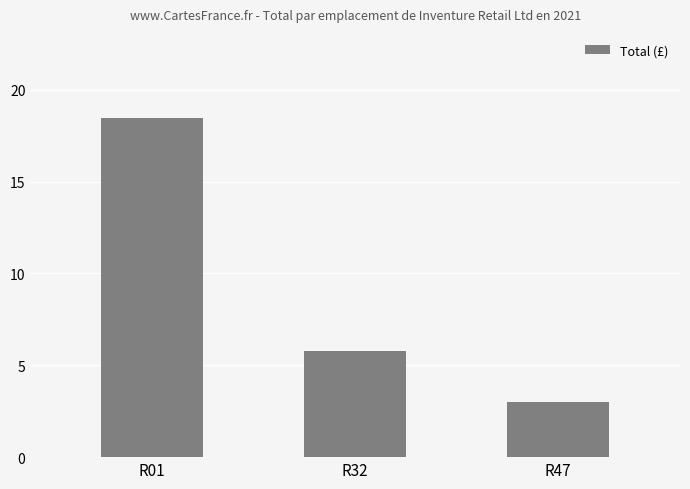

Approximately how many times larger is the value at R32 compared to R01?

0.3